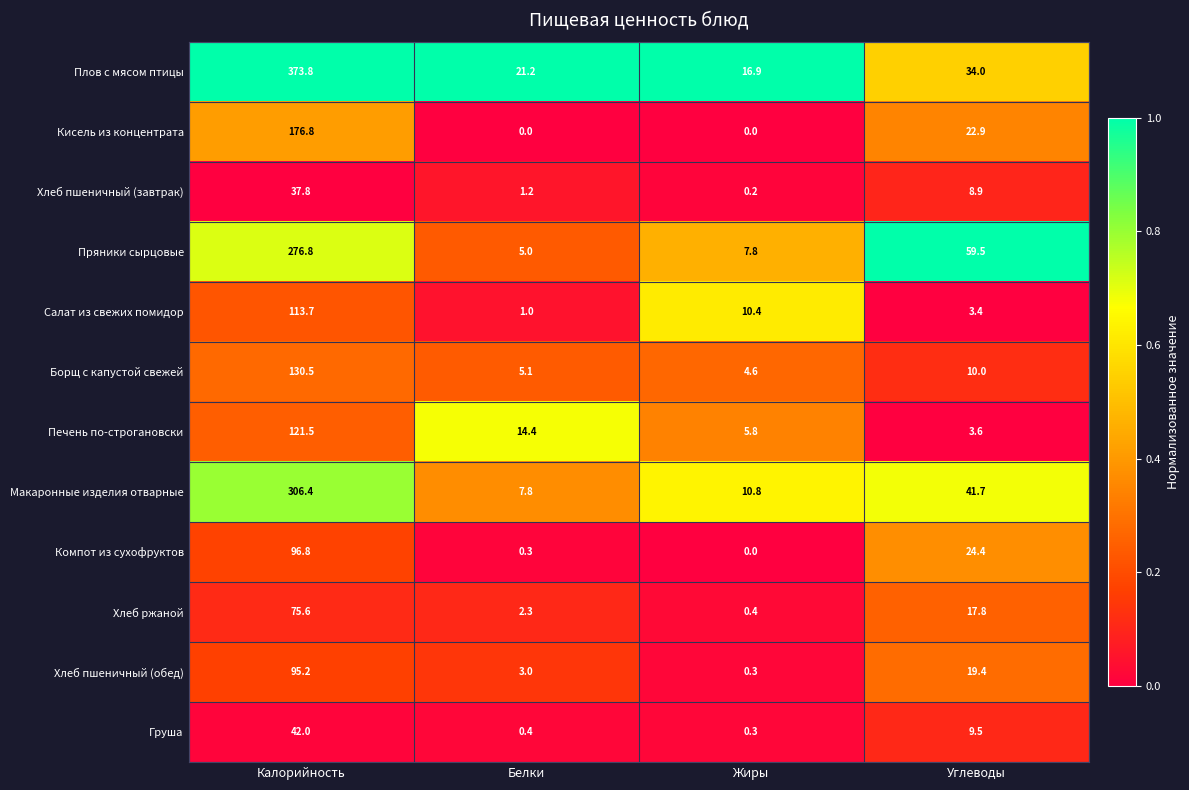

Which series has the widest spread of values?

Плов с мясом птицы